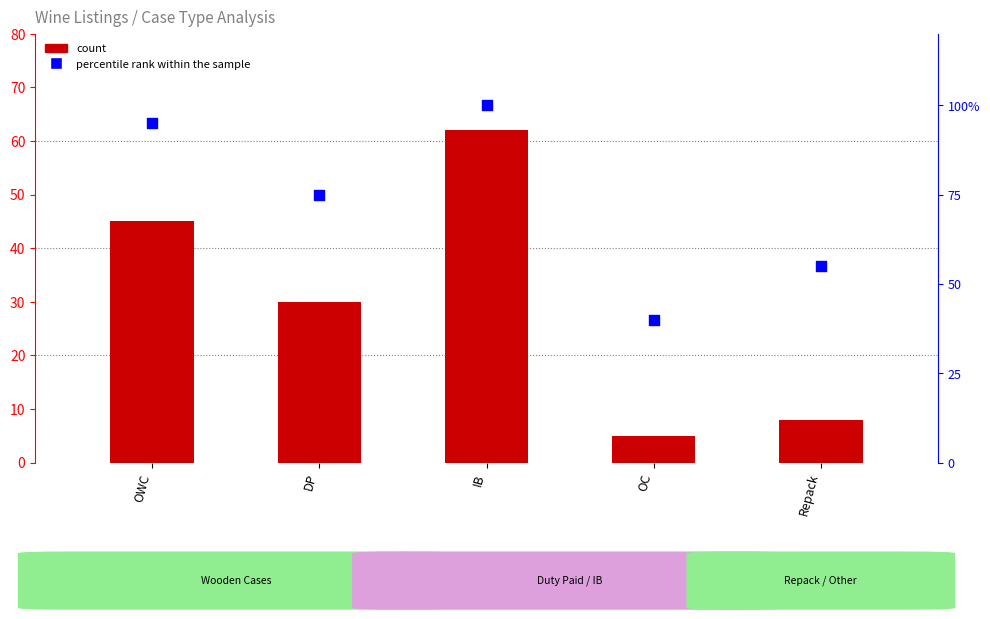

Which series reaches the maximum Y coordinate?

percentile rank within the sample